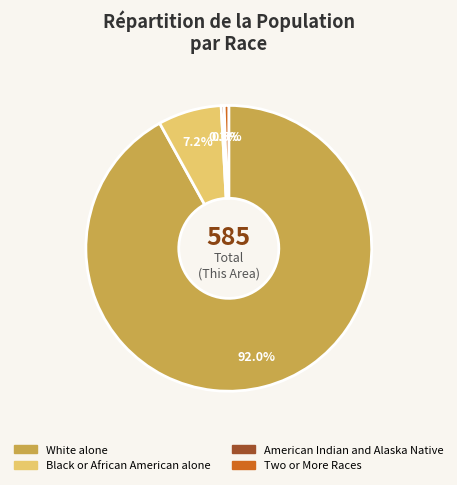

To the nearest percent, what is the difference between the largest and smallest slice percentages?

92%